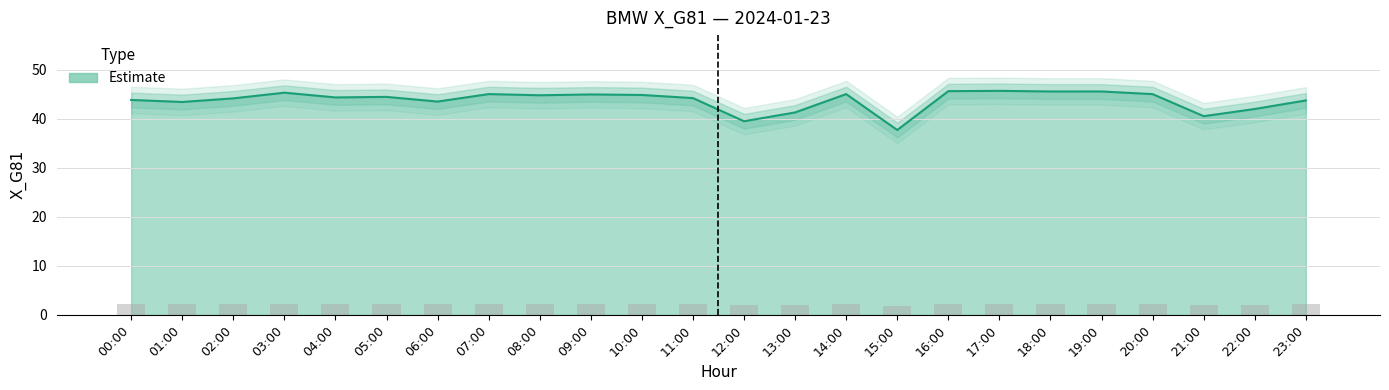

What is the average value?

43.7